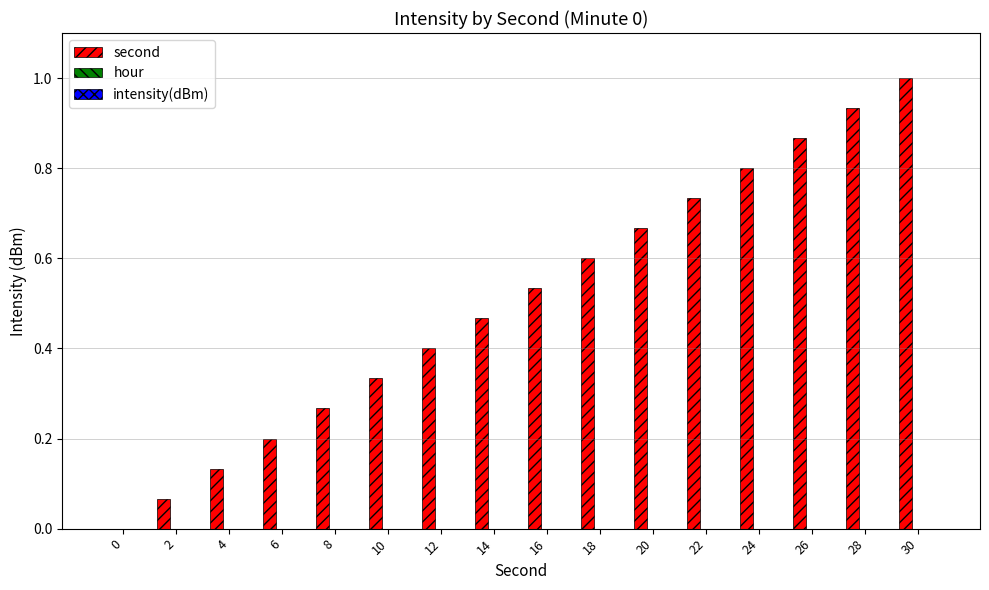

What is the sum of the values at 22 and 8?

1.0